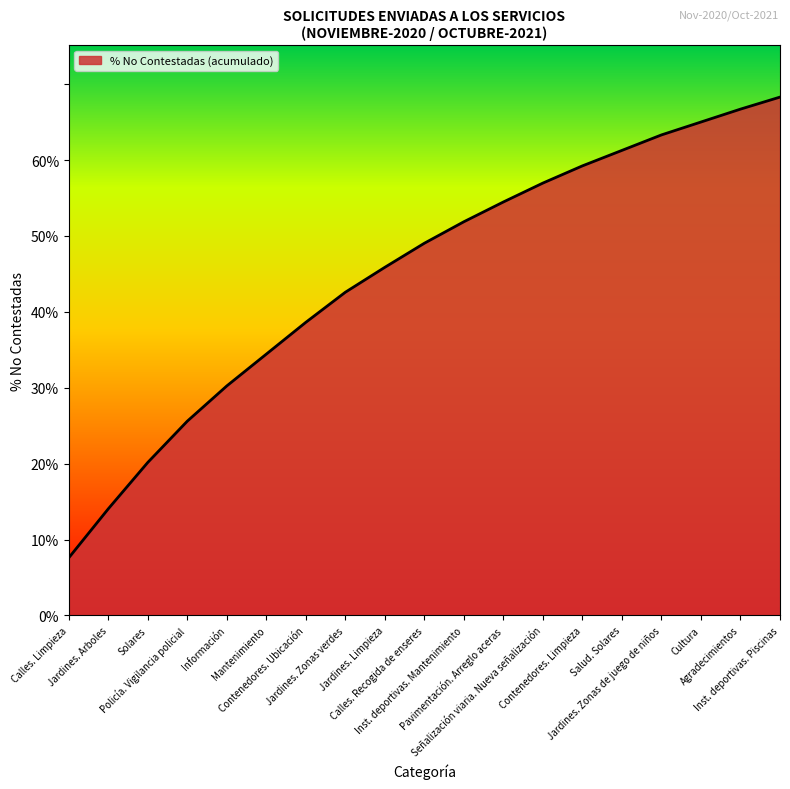

Does the chart have visible grid lines?

No